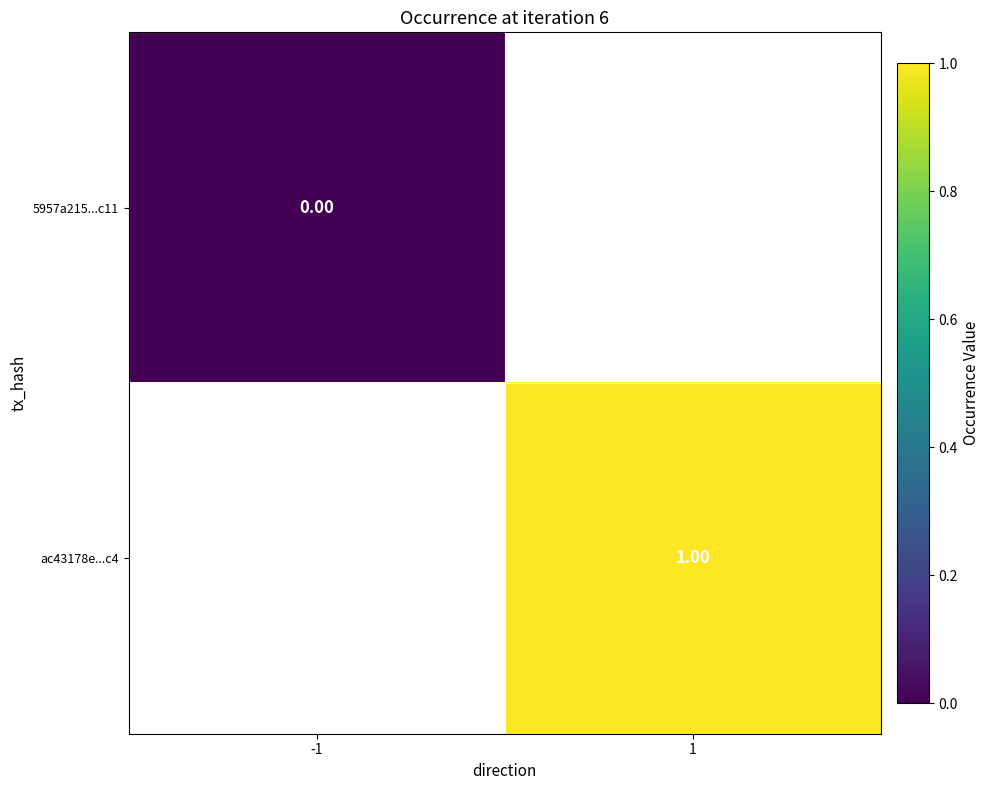

How many categories are shown in the chart?

2